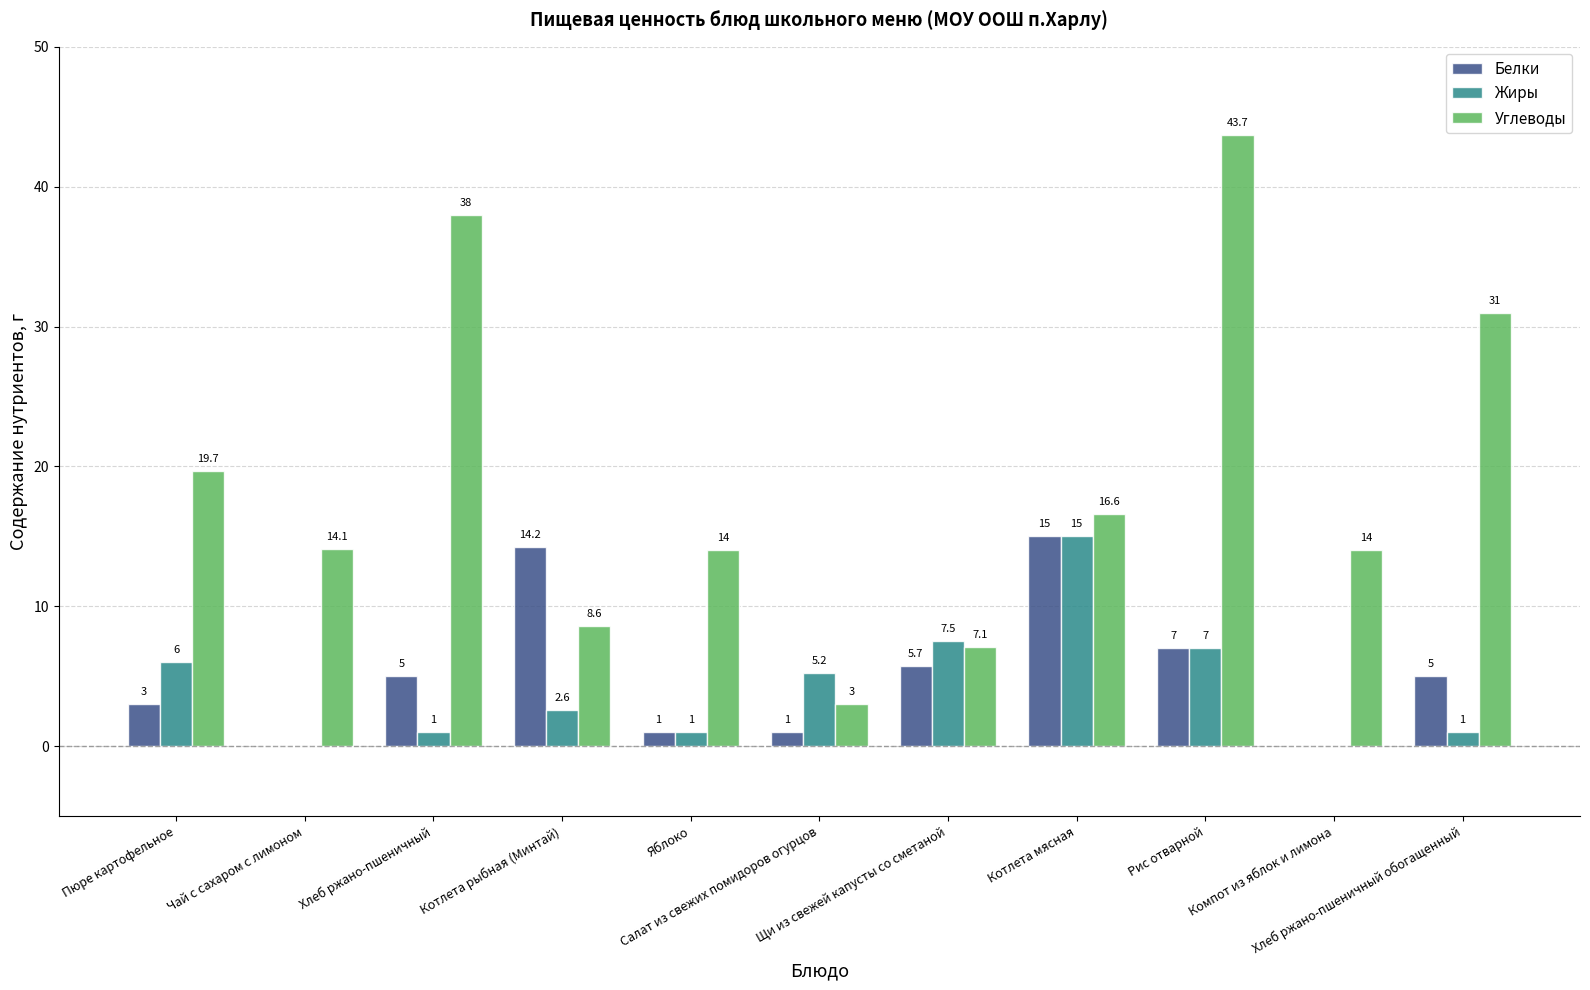

Reading left to right, list all the values displayed in this chart.

Белки: 3.0	0.0	5.0	14.2	1.0	1.0	5.7	15.0	7.0	0.0	5.0
Жиры: 6.0	0.0	1.0	2.6	1.0	5.2	7.5	15.0	7.0	0.0	1.0
Углеводы: 19.7	14.1	38.0	8.6	14.0	3.0	7.1	16.6	43.7	14.0	31.0